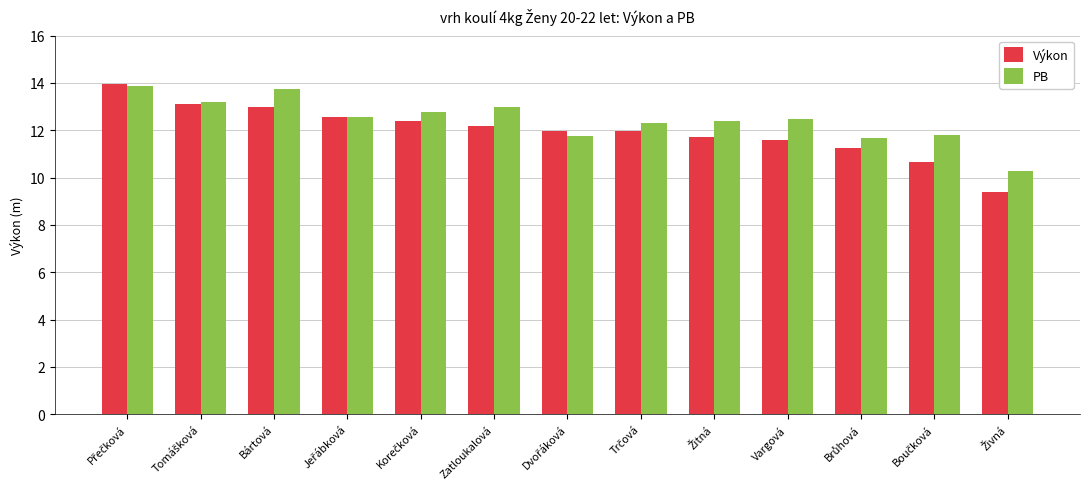

What is the difference between the maximum and second lowest values in the PB series?

2.2